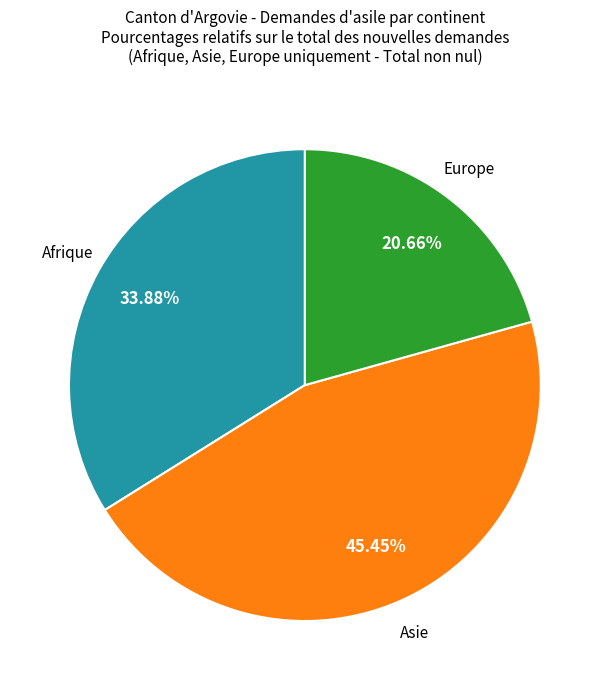

Is there any slice that represents more than half of the pie?

No